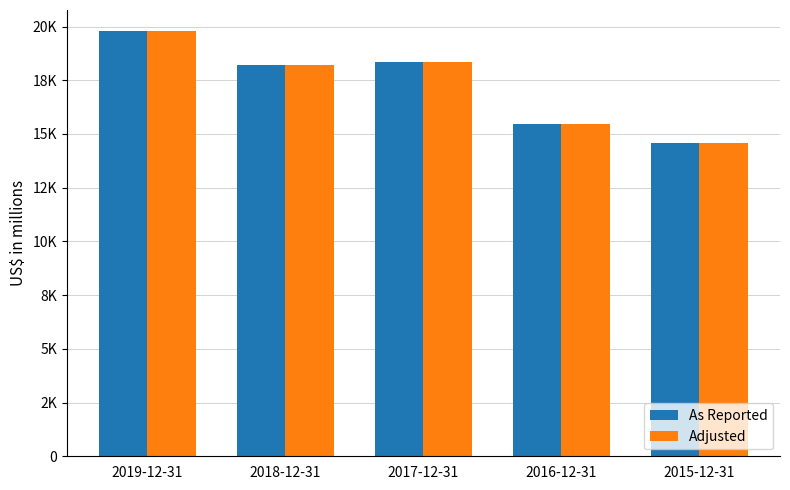

What is the difference between the second highest and minimum values in the As Reported series?

3757